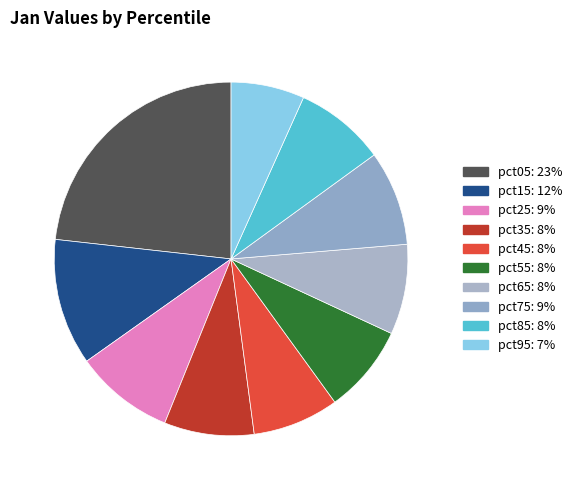

What is the largest slice in the pie chart?

pct05